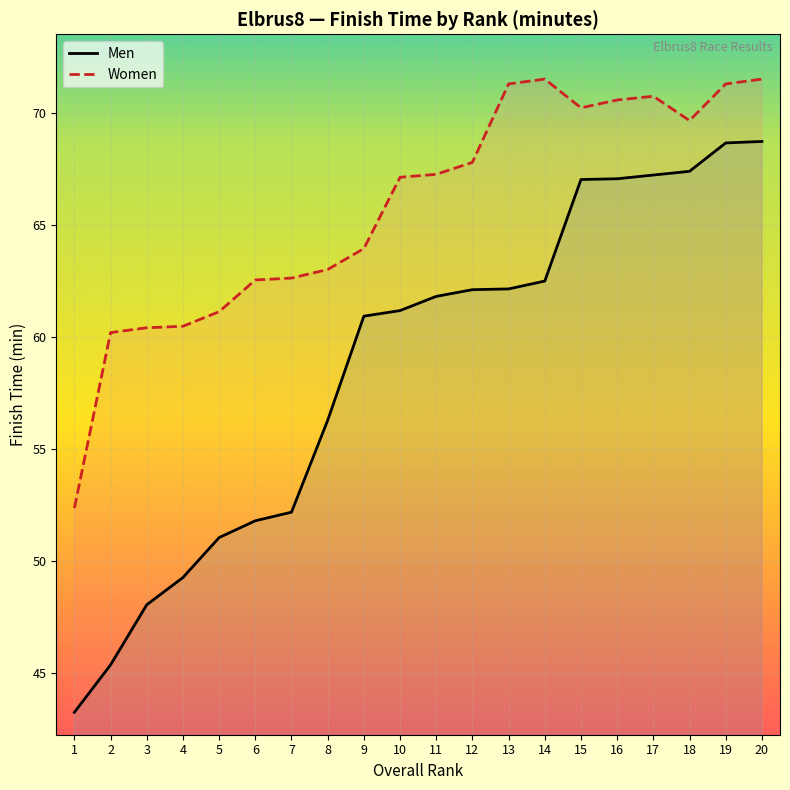

What is the spread (max minus min) of values at 13?

9.1